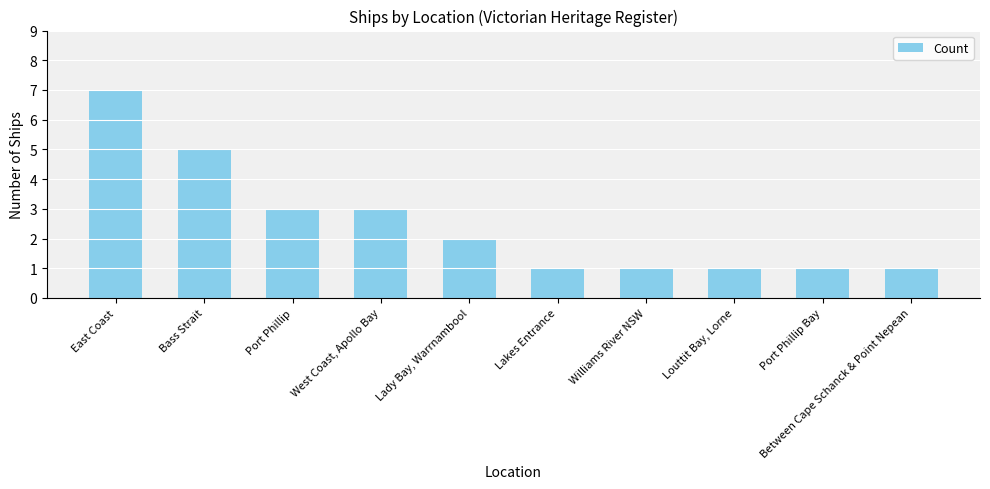

What is the difference between the values at East Coast and Port Phillip?

4